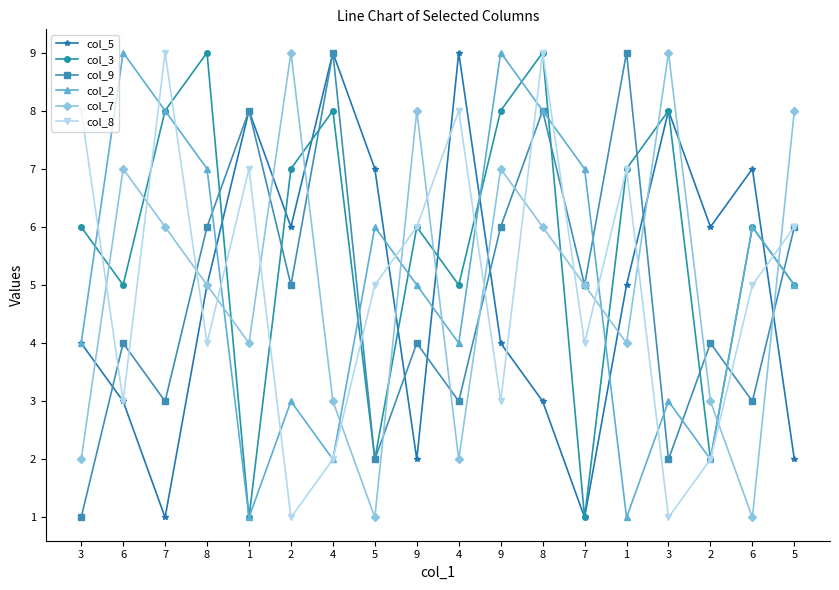

How many data points does each series have?

18